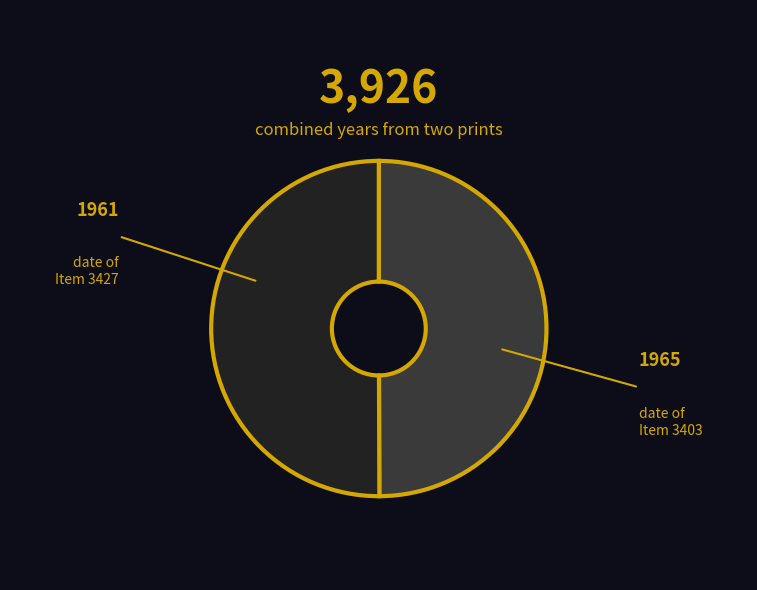

Rank the categories by value from lowest to highest.

Item 3427 (1961), Item 3403 (1965)